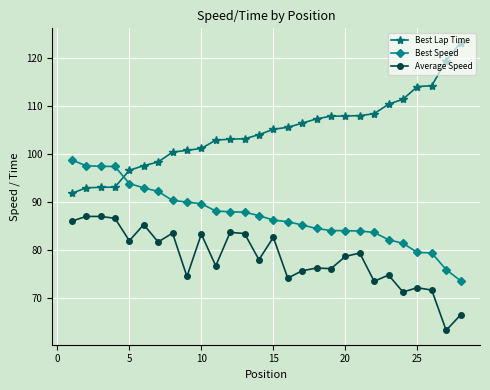

Which series has the largest range (max minus min)?

Best Lap Time